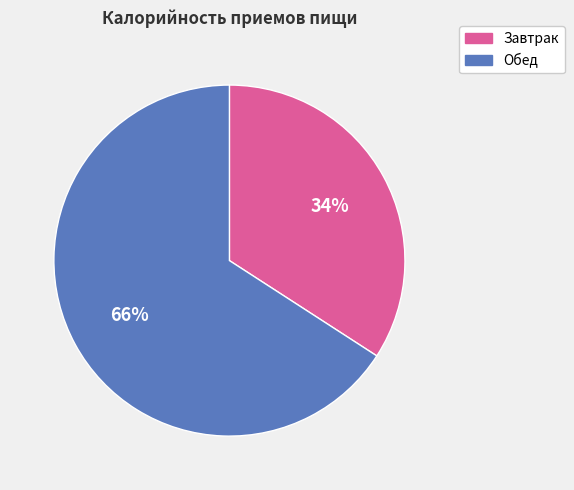

Do Завтрак and Обед together represent more than half of the pie?

Yes